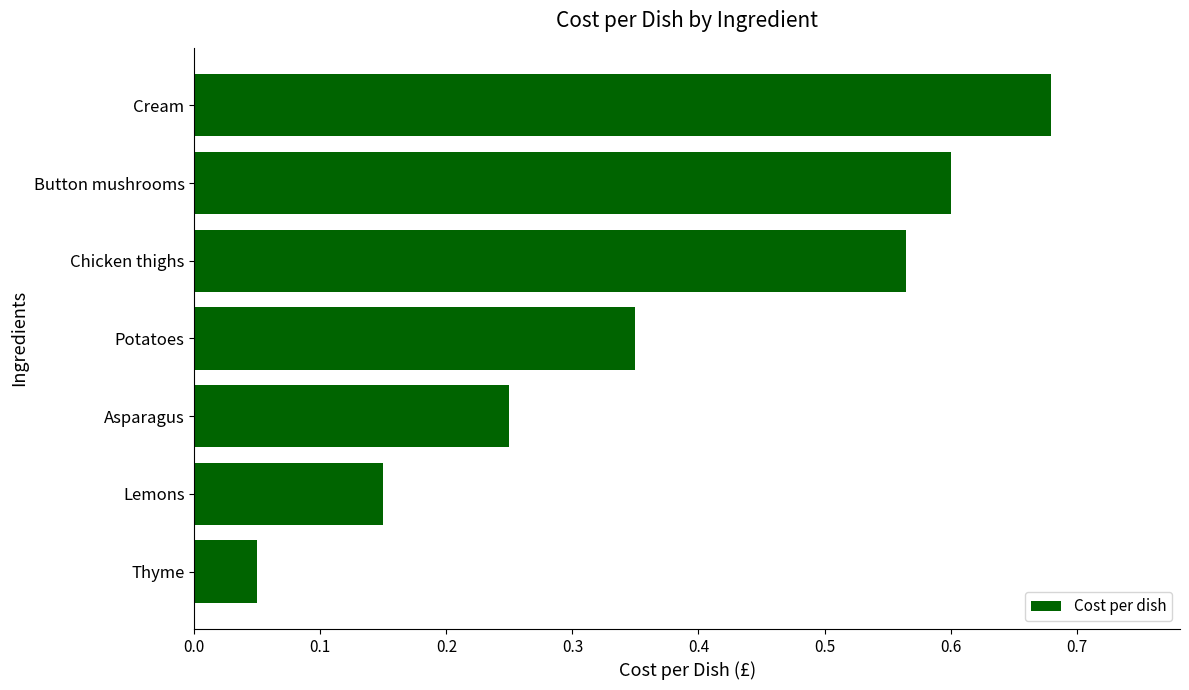

What is the label of the 5th bar from the bottom?

Chicken thighs